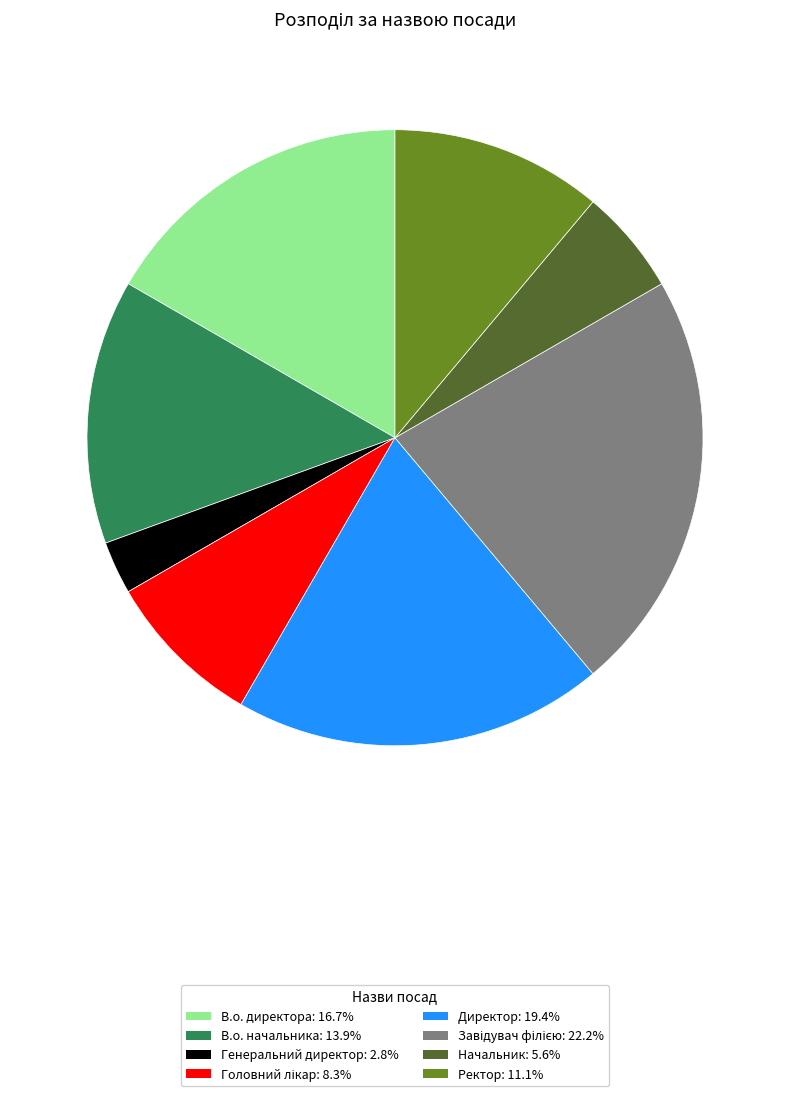

How many slices are in this pie chart?

8